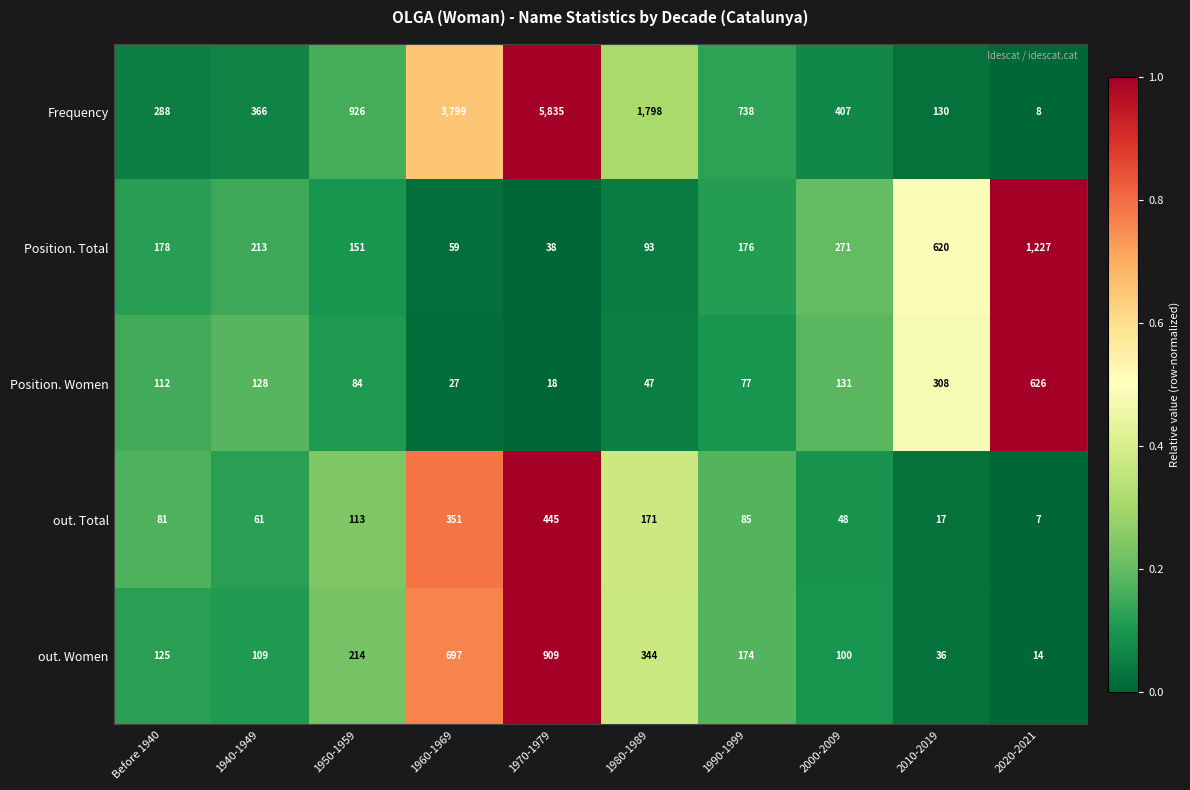

Which series has the largest total across all categories?

Frequency